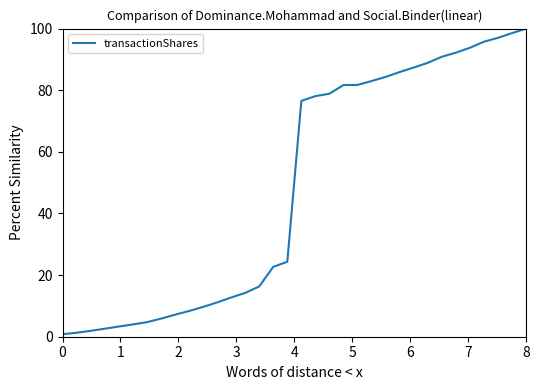

Reading left to right, transcribe all the data shown in this chart.

0.8	1.3	1.9	2.6	3.3	4.0	4.7	5.9	7.1	8.3	9.7	11.1	12.7	14.2	16.3	22.7	24.3	76.5	78.1	78.9	81.7	81.7	83.0	84.3	85.9	87.4	88.9	90.9	92.2	93.8	95.7	97.0	98.5	100.0